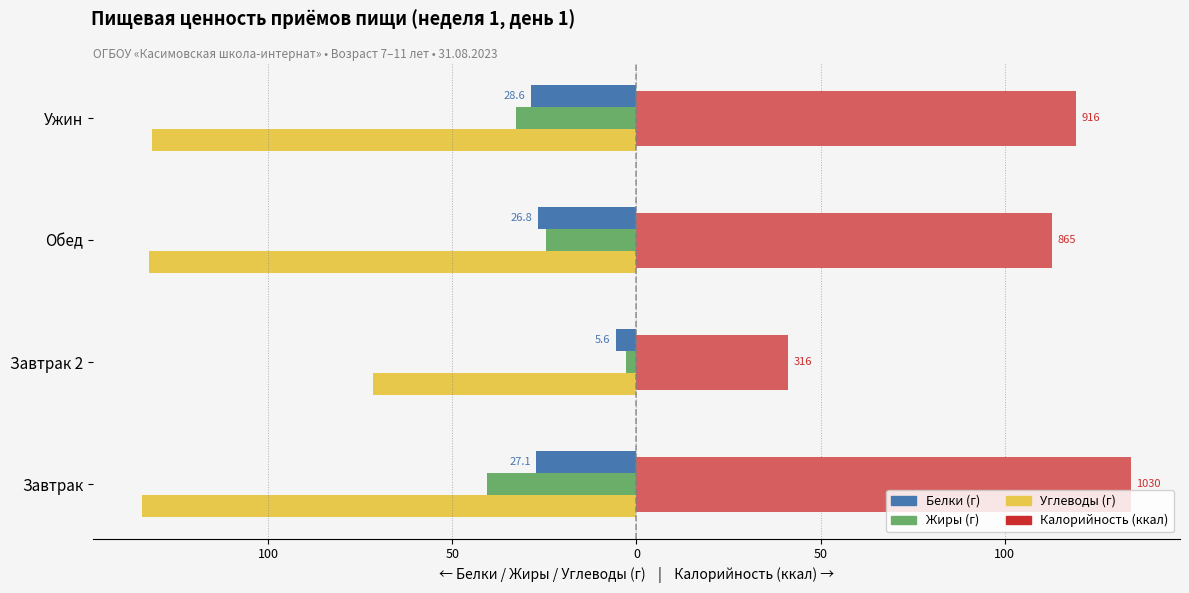

Is it true that Белки (г) equals -27.1 at Завтрак?

True